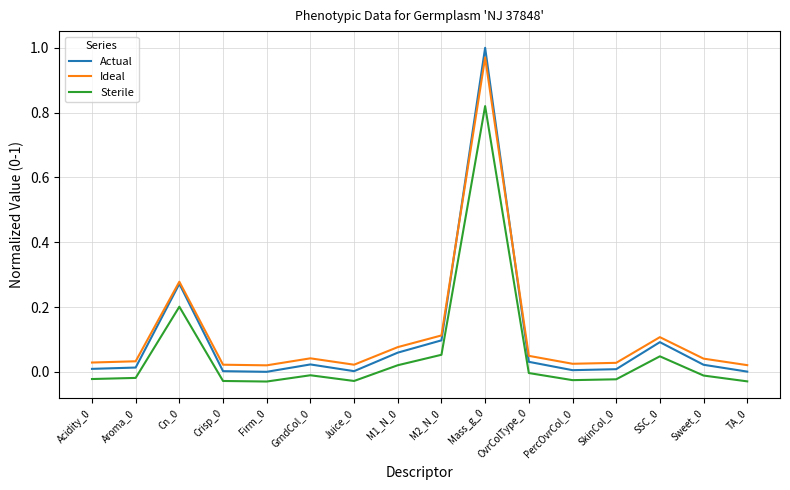

Does the chart have visible grid lines?

Yes